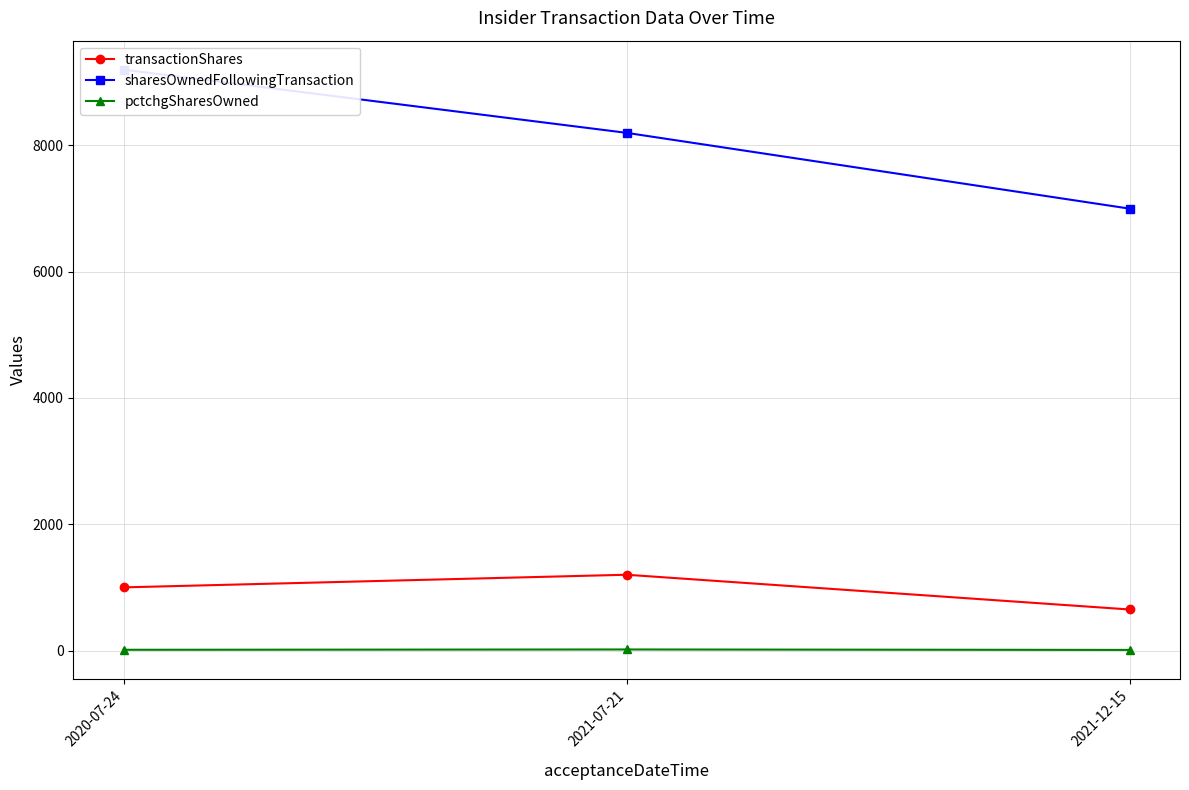

Reading left to right, extract all data points from this chart.

transactionShares: 1000	1200	650
sharesOwnedFollowingTransaction: 9195	8195	6995
pctchgSharesOwned: 12	17	10